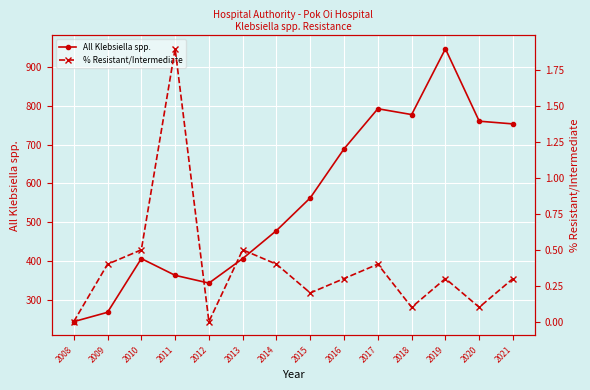

What is the sum of the All Klebsiella spp. values at 2010 and 2009?

676